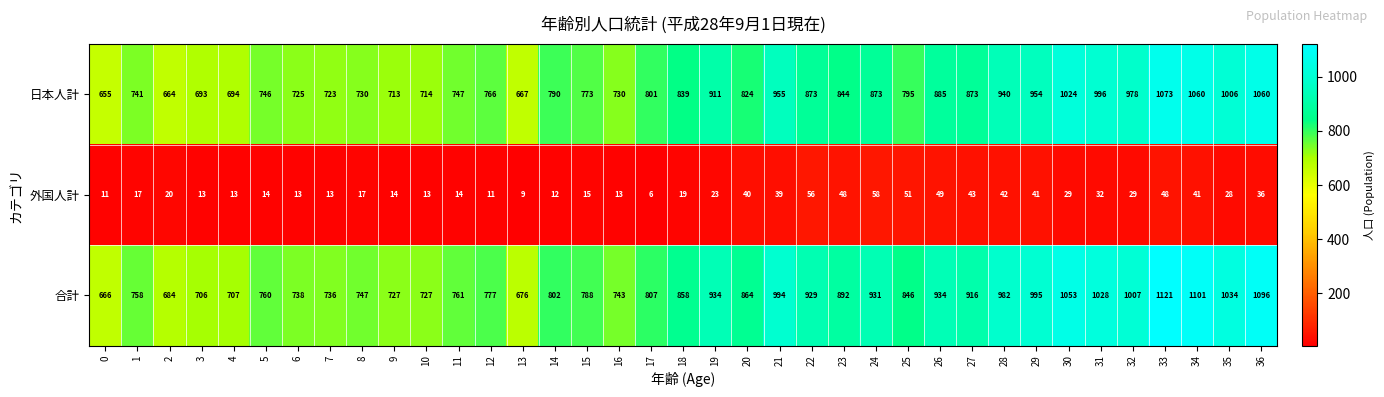

Between 0 and 25, which series saw the biggest shift?

合計